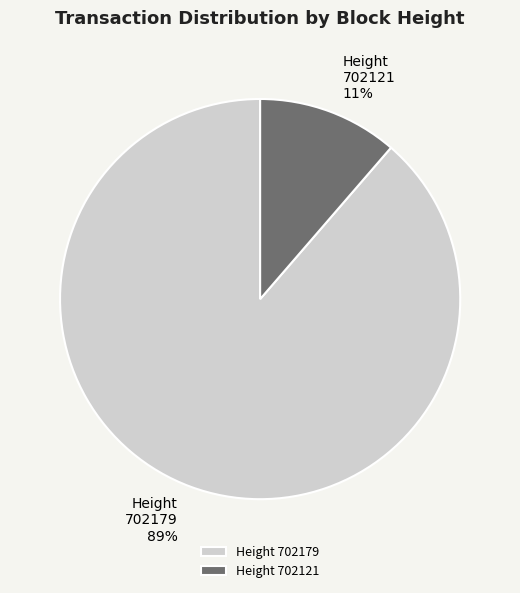

Which category has the smallest portion of the pie?

702121